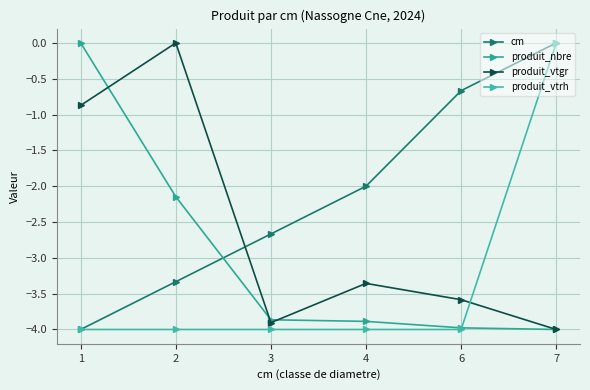

What is the total value across all series at 2?

-9.5